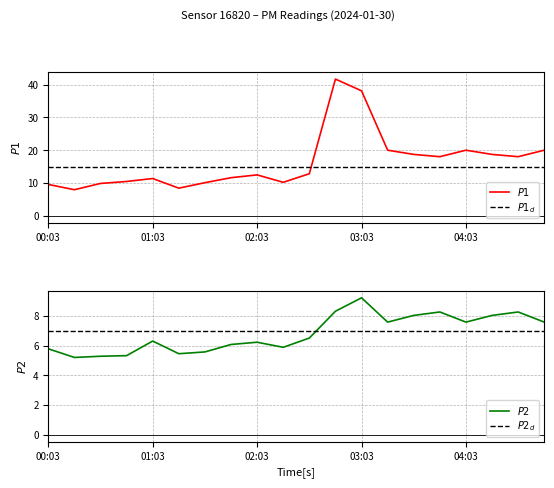

Which series has the largest total across all categories?

$P1$